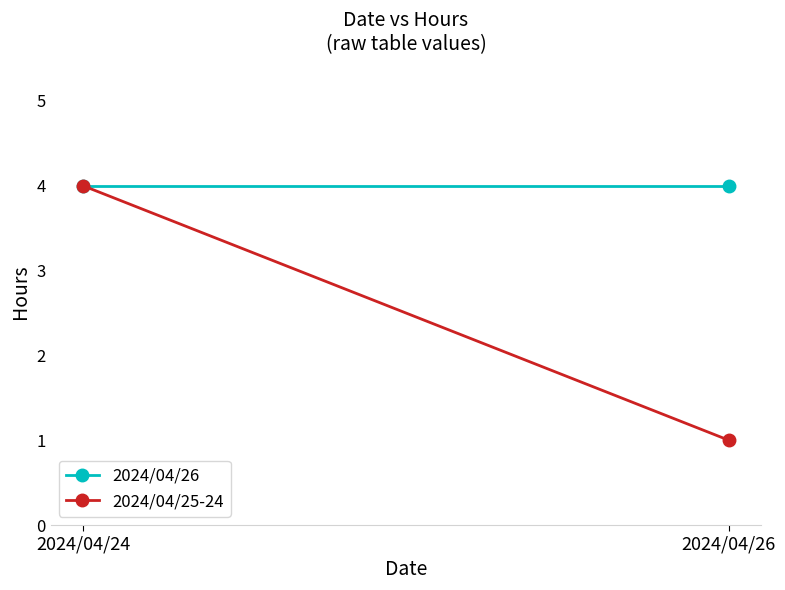

Is it true that 2024/04/26 equals 5 at 2024/04/24?

False